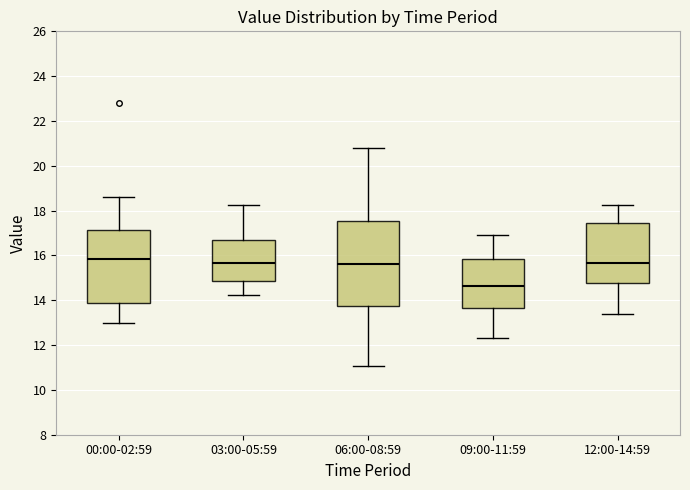

Reading left to right, transcribe this box plot: for each box, give where its median line is, the range the box spans, and where its two whiskers end, as read against the y-axis. The values are not printed on the chart, so give them approximately, as read against the axis.

00:00-02:59: median 15.8, box 13.8 to 17.2, whiskers 13.0 to 18.6
03:00-05:59: median 15.6, box 14.8 to 16.6, whiskers 14.2 to 18.2
06:00-08:59: median 15.6, box 13.8 to 17.6, whiskers 11.0 to 20.8
09:00-11:59: median 14.6, box 13.6 to 15.8, whiskers 12.4 to 17.0
12:00-14:59: median 15.6, box 14.8 to 17.4, whiskers 13.4 to 18.2